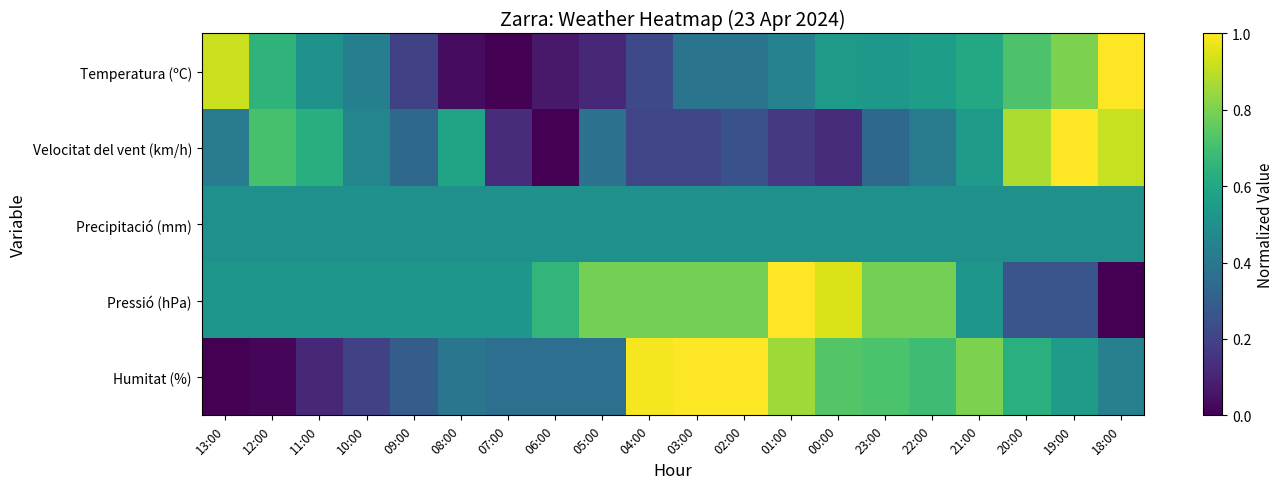

At how many categories does at least one series exceed 0?

20